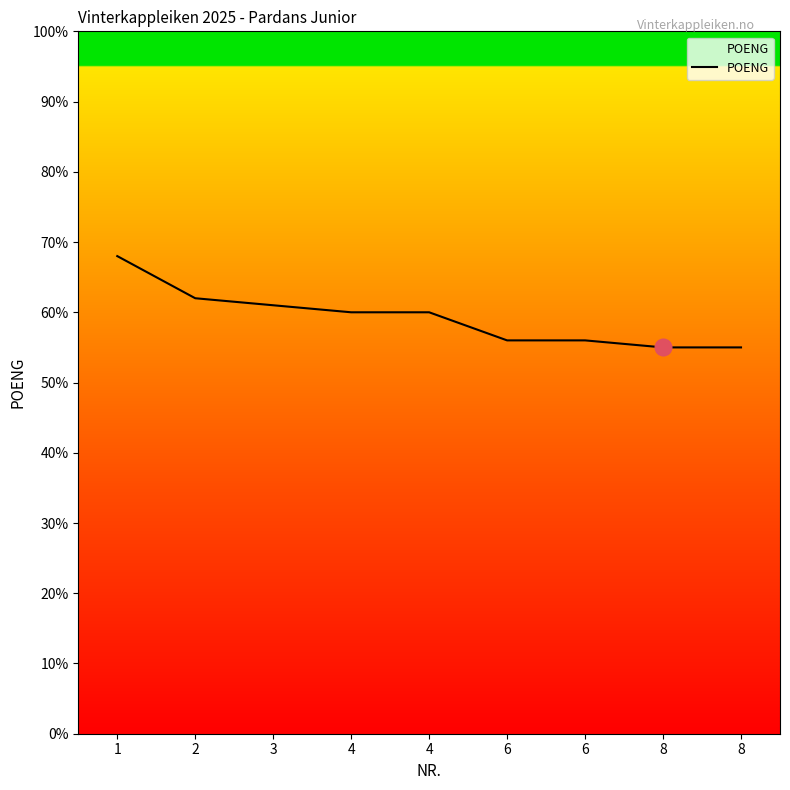

Does the chart display data point markers on the line(s)?

No